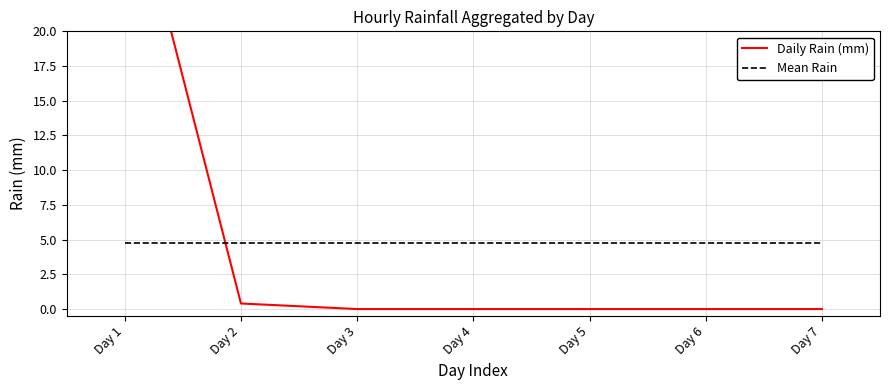

What are all the series names shown in the legend?

Daily Rain (mm), Mean Rain